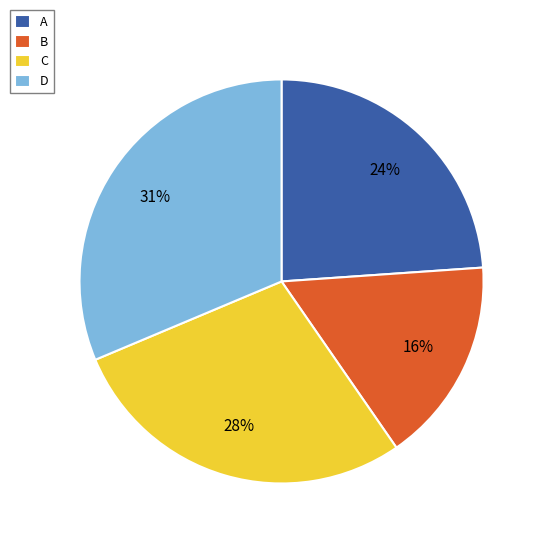

Is it true that A is 24% of the pie?

True